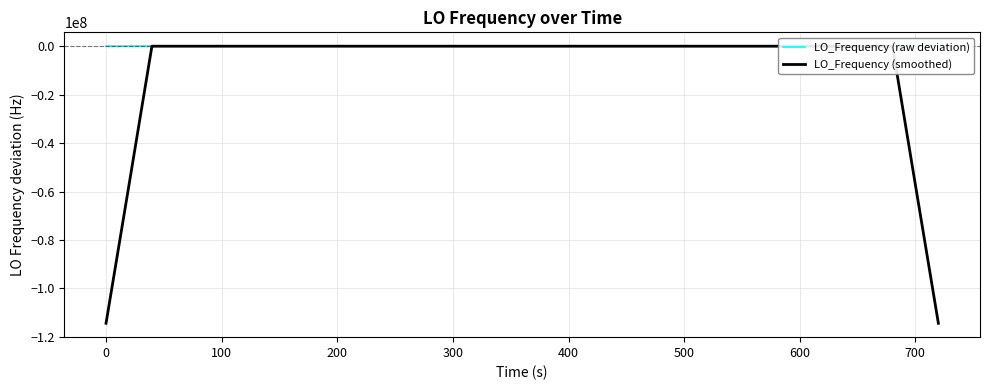

List the series in order of their overall mean, highest first.

LO_Frequency (raw deviation), LO_Frequency (smoothed)